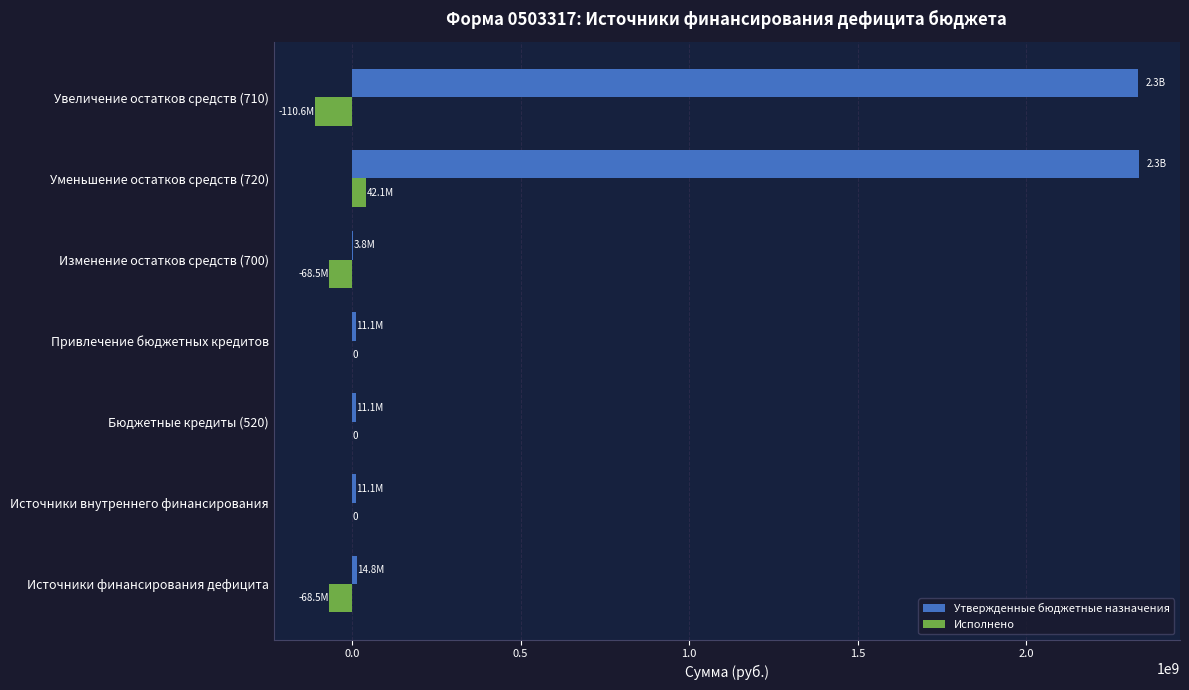

At which category is the sum across all series the highest?

Уменьшение остатков средств (720)